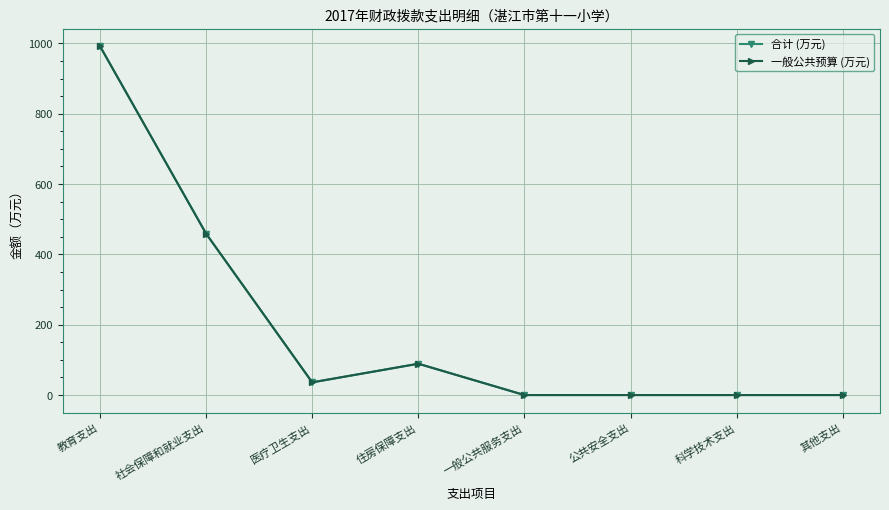

At which category does 一般公共预算 (万元) reach its first local peak?

住房保障支出